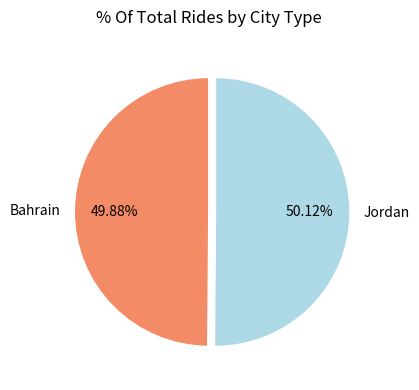

Is there any slice that represents more than half of the pie?

Yes